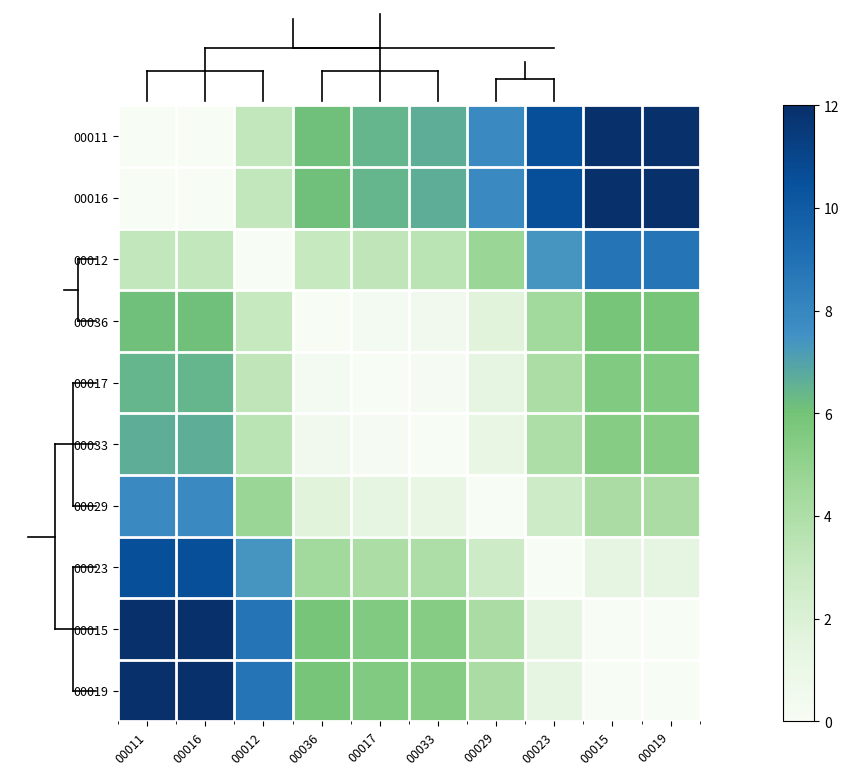

Which series has the largest range (max minus min)?

00011